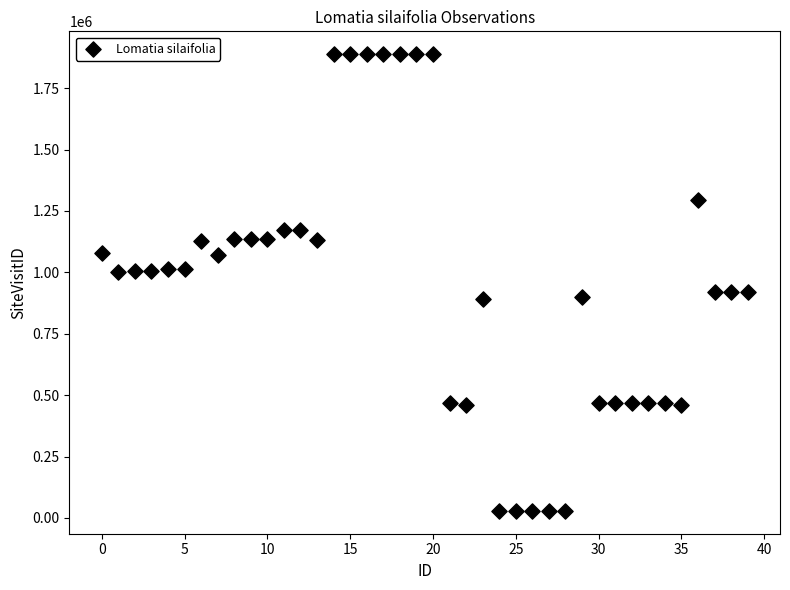

What is the range of Y values (max minus min)?

1859505